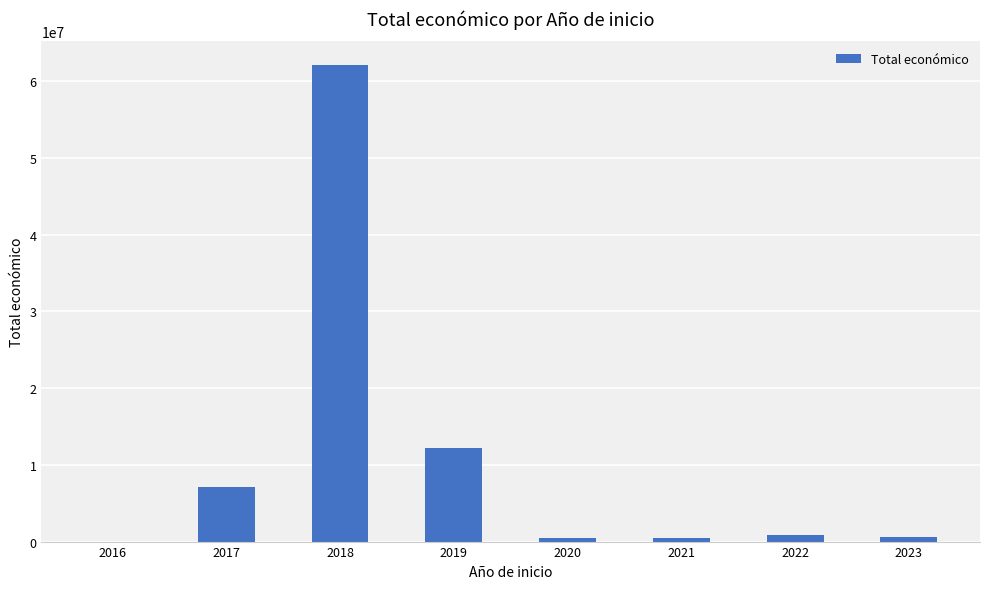

Is it true that the value at 2018 is 62060116?

True